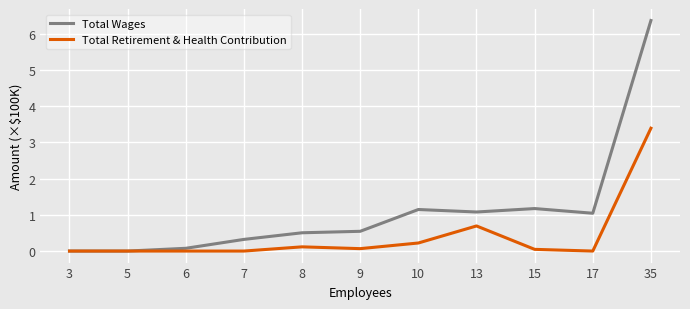

Is it true that Total Wages equals 0.1 at 8?

False